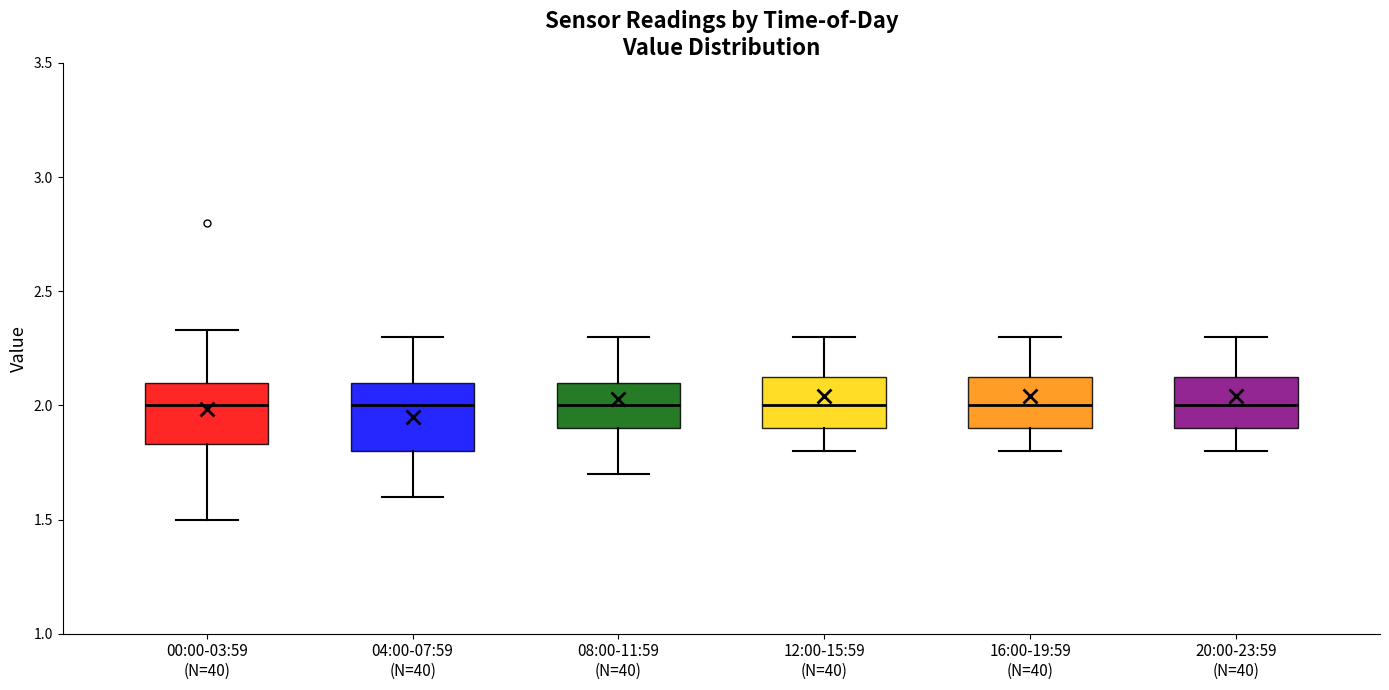

Reading left to right, transcribe this box plot: for each box, give where its median line is, the range the box spans, and where its two whiskers end, as read against the y-axis. The values are not printed on the chart, so give them approximately, as read against the axis.

00:00-03:59 (N=40): median 2.00, box 1.85 to 2.10, whiskers 1.50 to 2.35
04:00-07:59 (N=40): median 2.00, box 1.80 to 2.10, whiskers 1.60 to 2.30
08:00-11:59 (N=40): median 2.00, box 1.90 to 2.10, whiskers 1.70 to 2.30
12:00-15:59 (N=40): median 2.00, box 1.90 to 2.15, whiskers 1.80 to 2.30
16:00-19:59 (N=40): median 2.00, box 1.90 to 2.15, whiskers 1.80 to 2.30
20:00-23:59 (N=40): median 2.00, box 1.90 to 2.15, whiskers 1.80 to 2.30